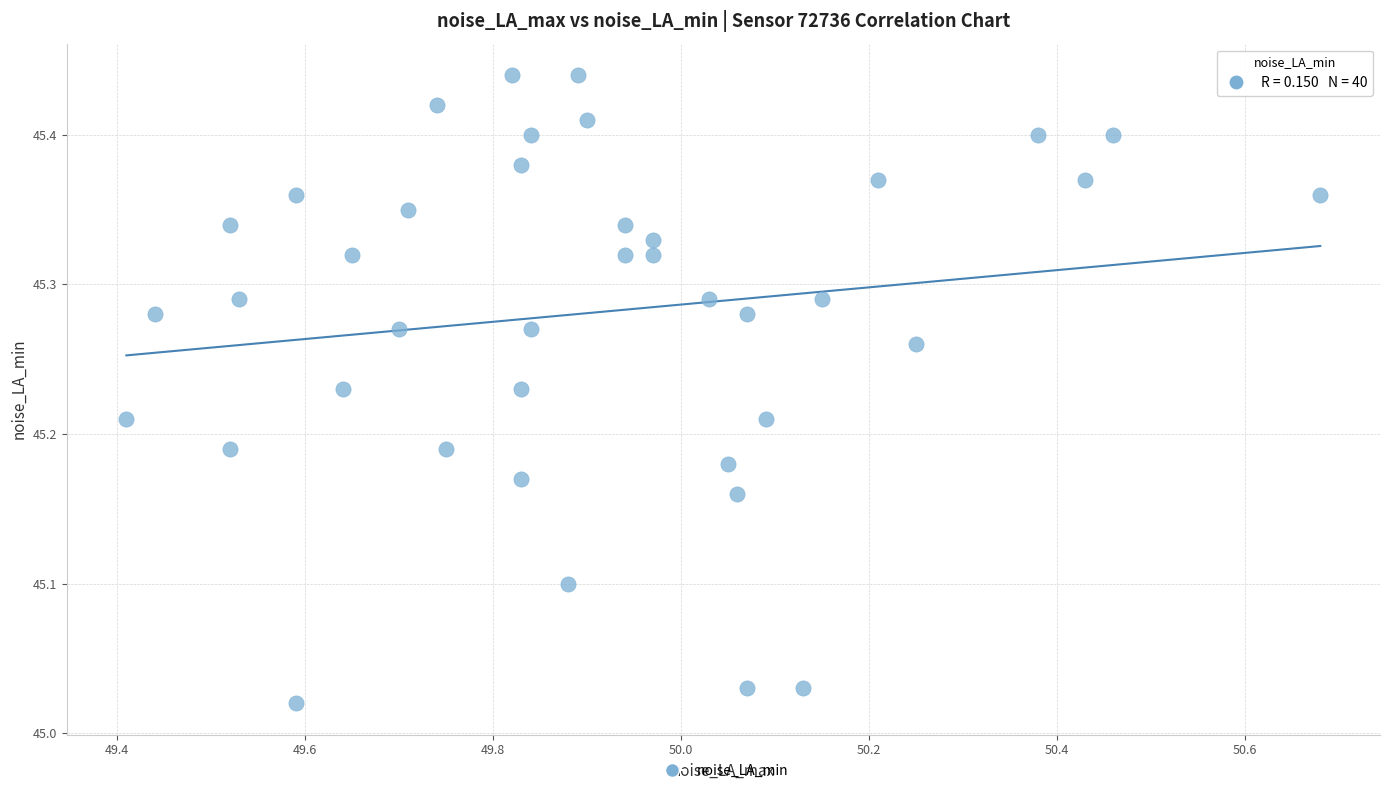

What is the range of Y values (max minus min)?

0.4